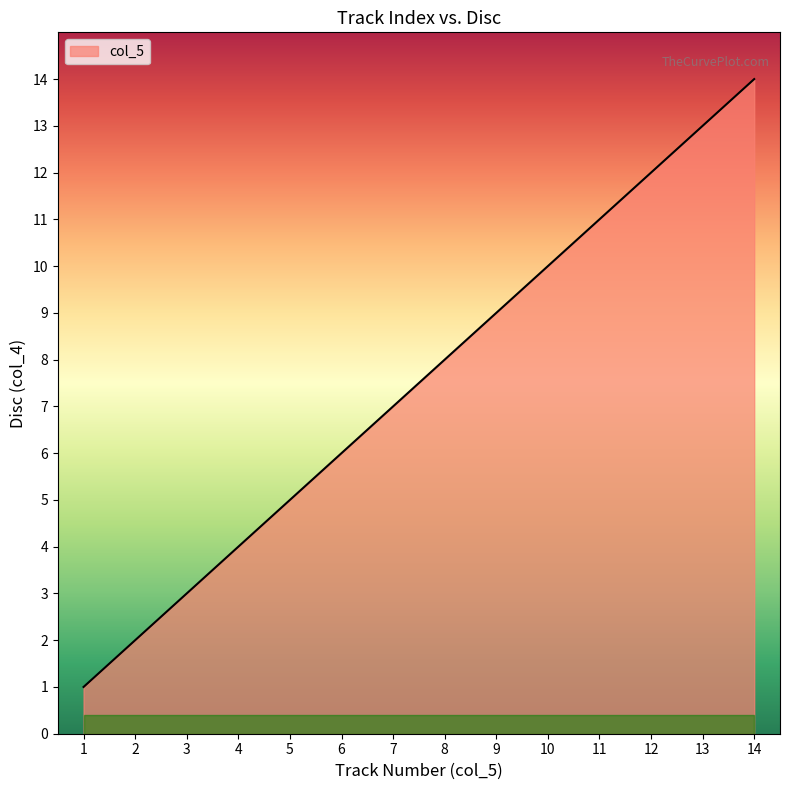

What is the difference between the maximum and minimum values?

13